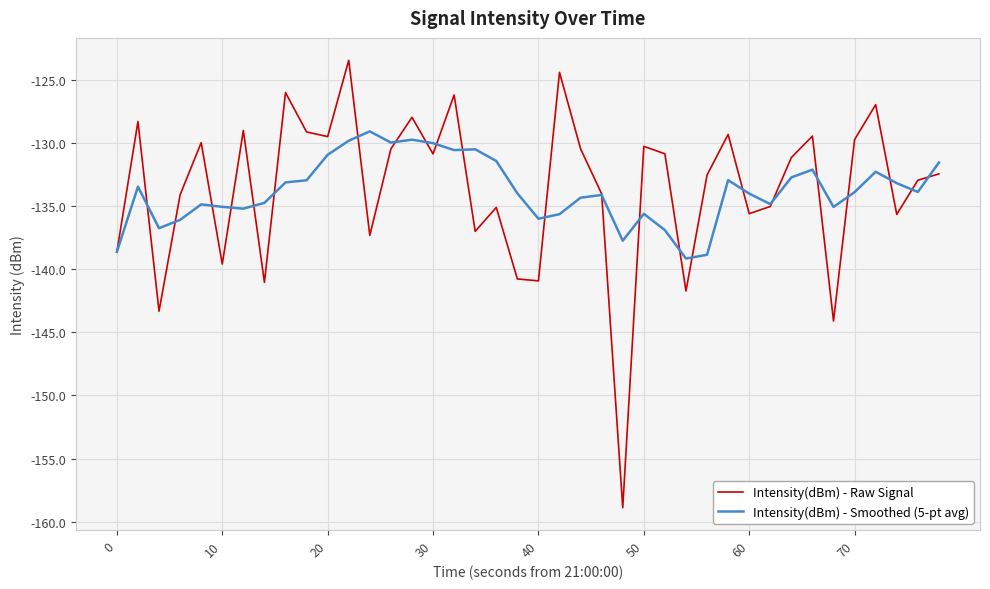

List the series in order of their peak value, highest first.

Intensity(dBm) - Raw Signal, Intensity(dBm) - Smoothed (5-pt avg)